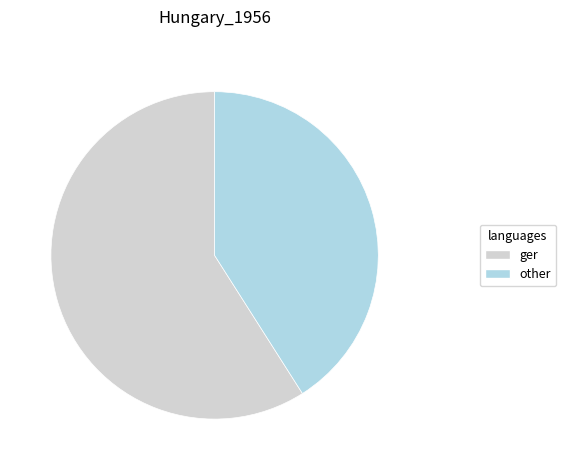

Is there a majority slice in this chart?

Yes